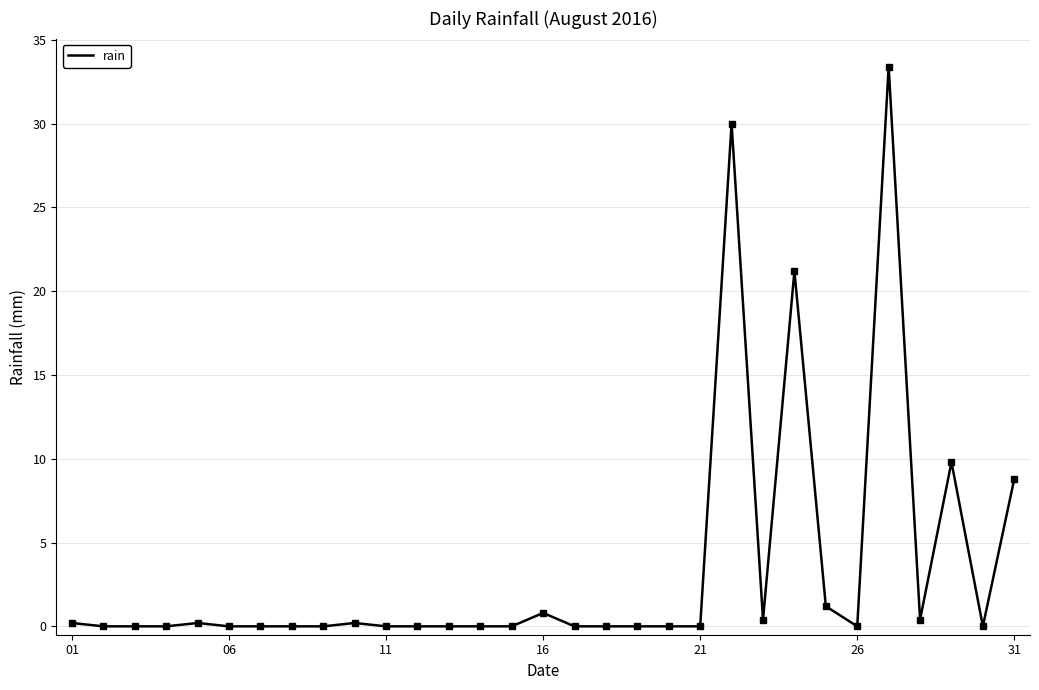

What is the greatest value displayed?

33.4